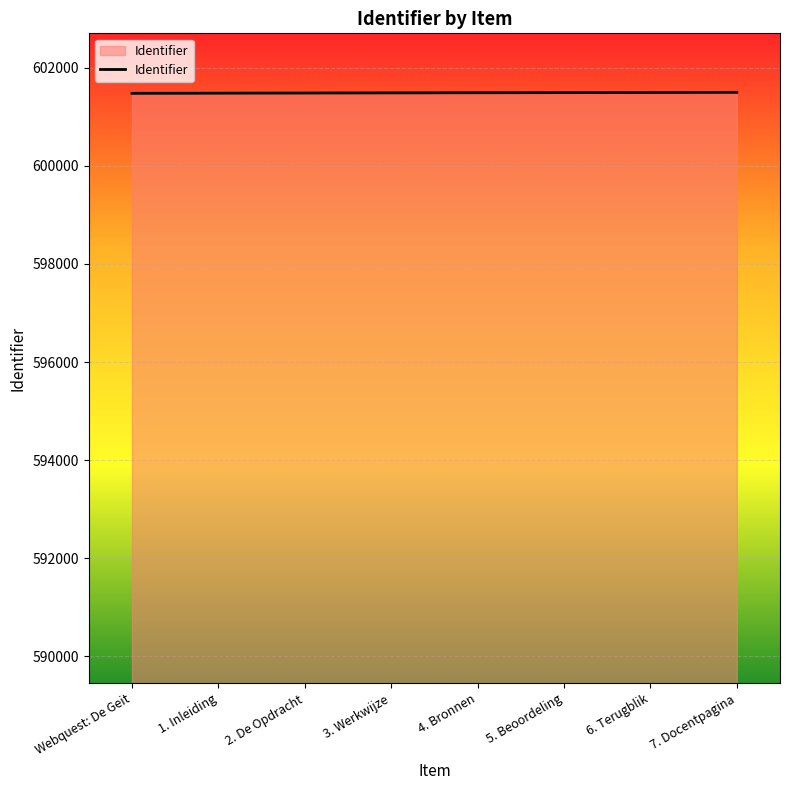

Approximately how many times larger is the value at 2. De Opdracht compared to 7. Docentpagina?

1.0